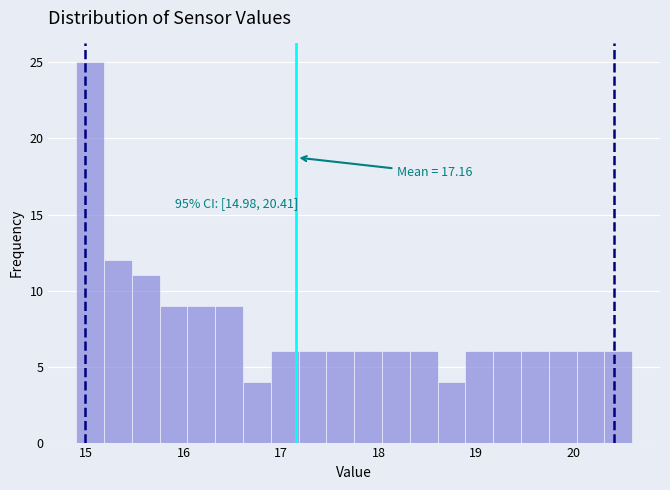

Around what value on the x-axis is the tallest bar? Give the approximate position of its centre, as read against the axis.

15.0